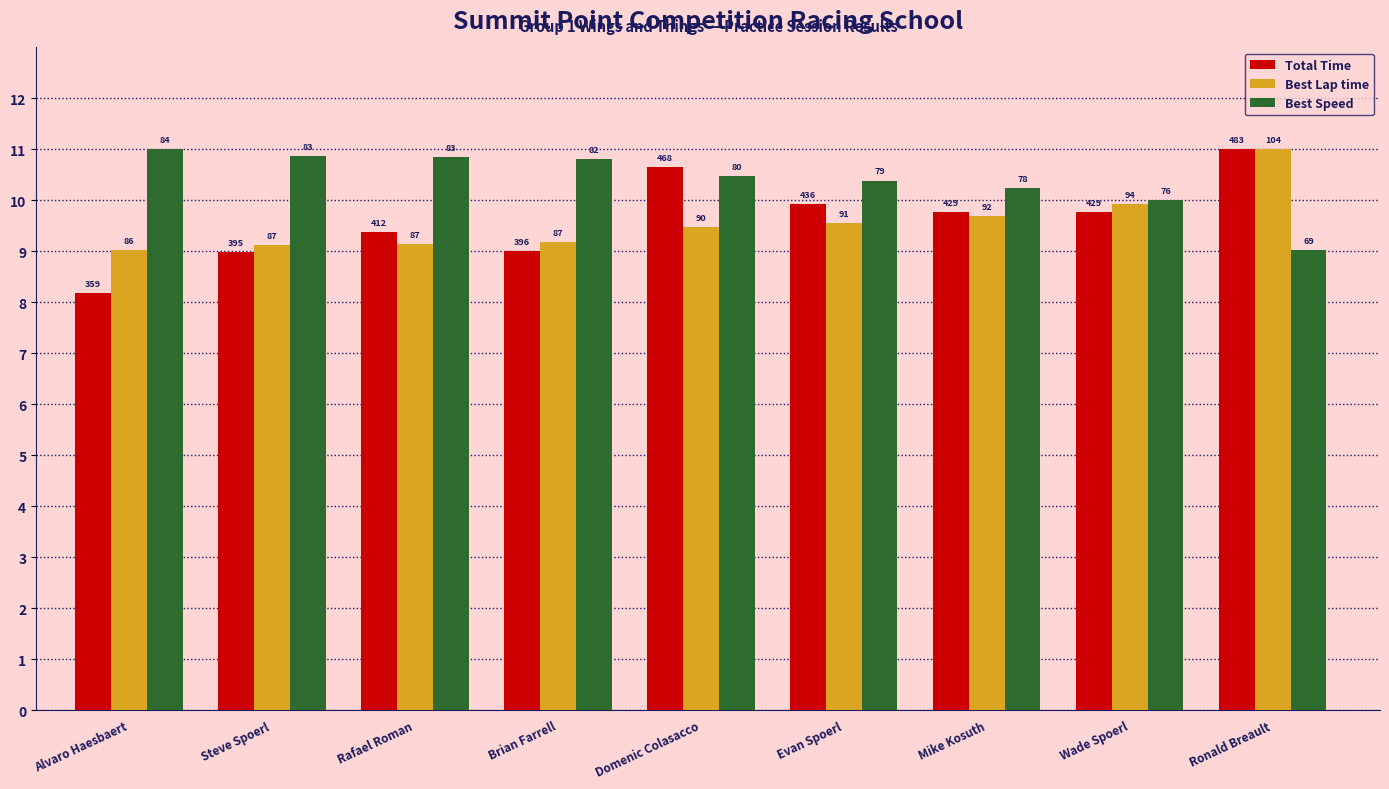

Which label corresponds to the smallest value in the chart?

Alvaro Haesbaert